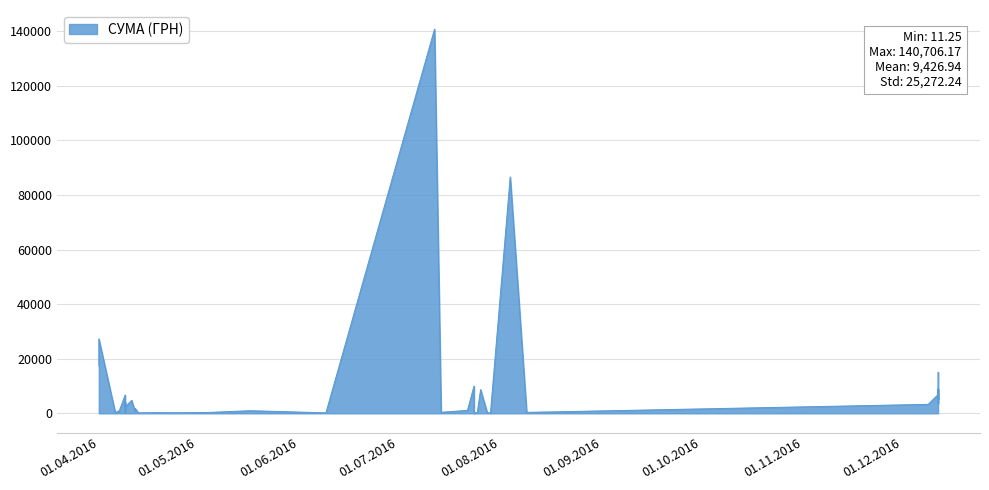

What is the sum of all values?

377077.4